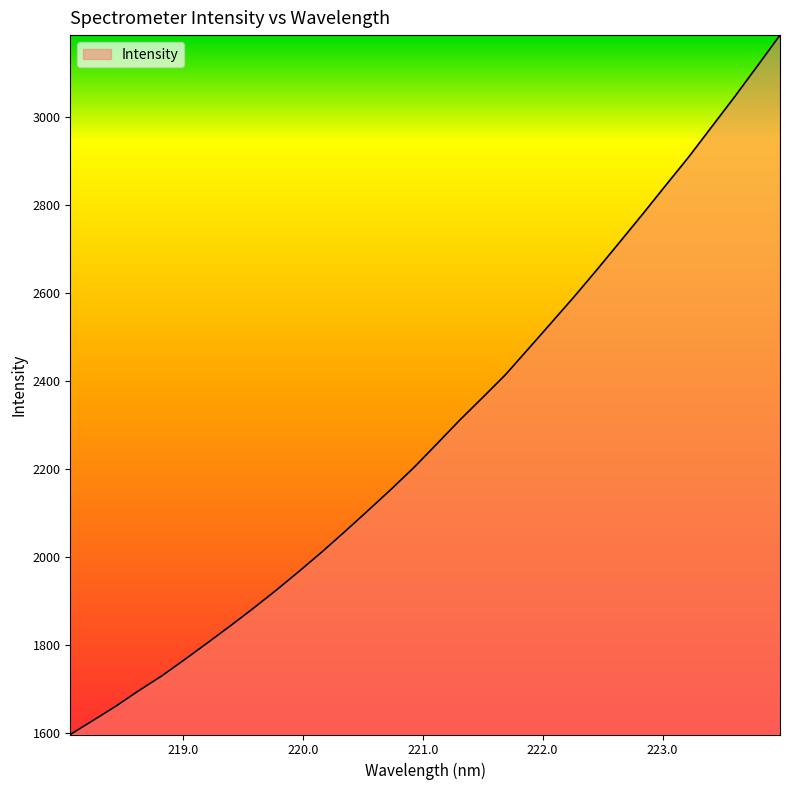

What is the sum of all values?

73186.8